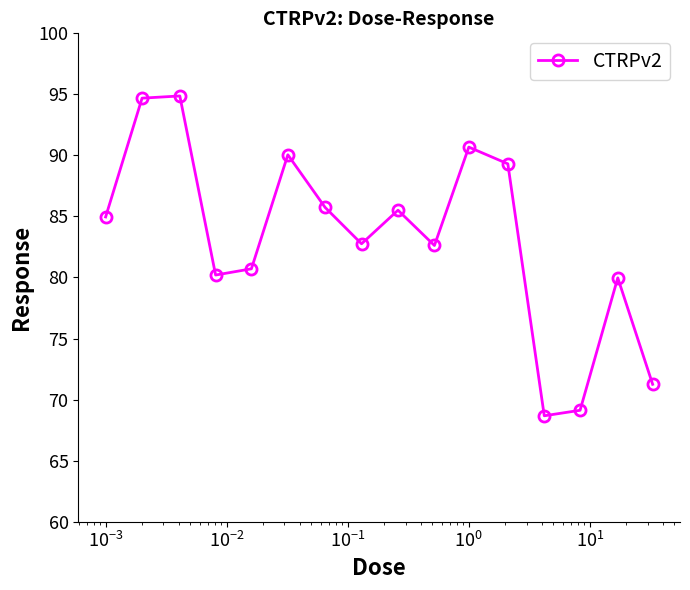

What is the smallest value displayed?

68.7